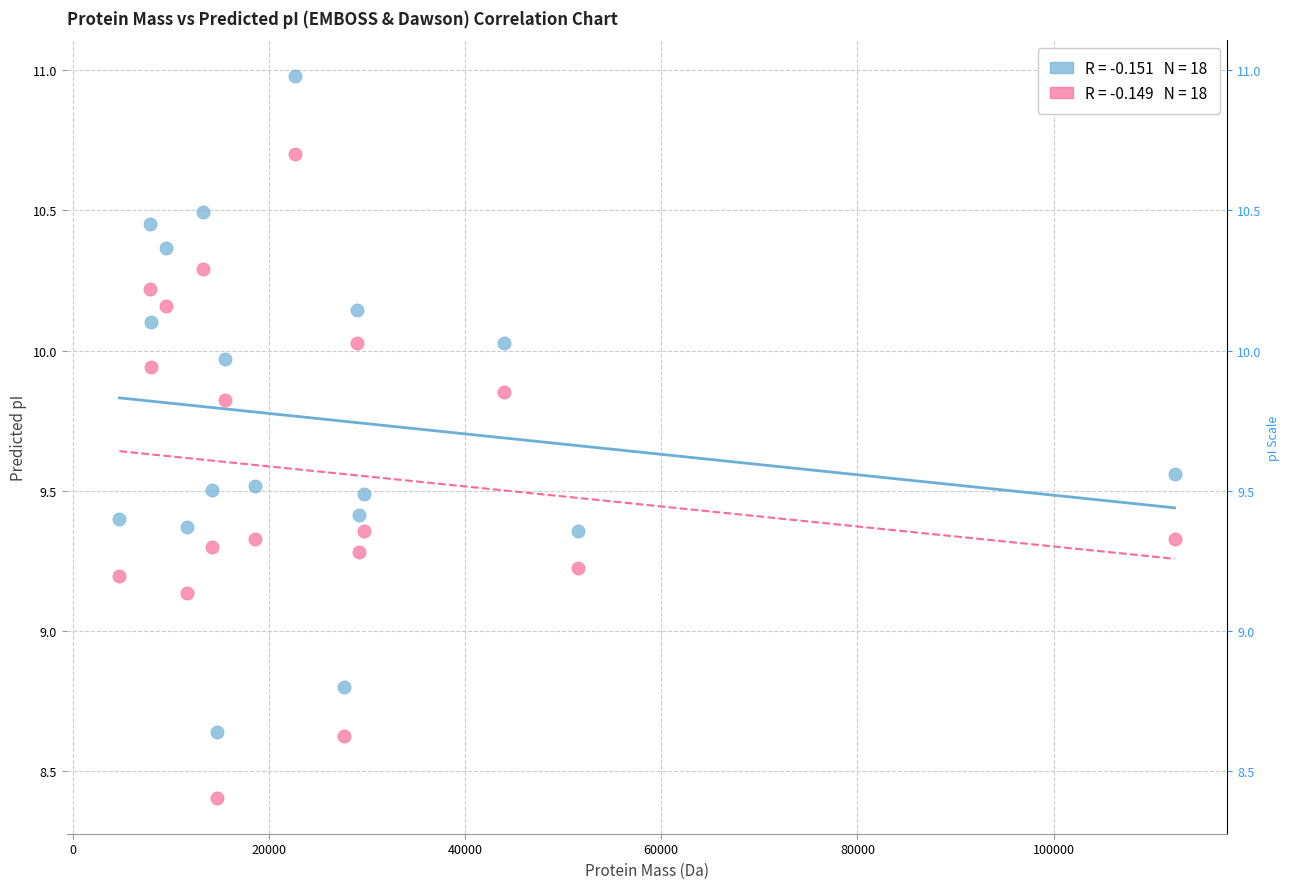

Across all data points, what is the range of Y values (max minus min)?

2.6